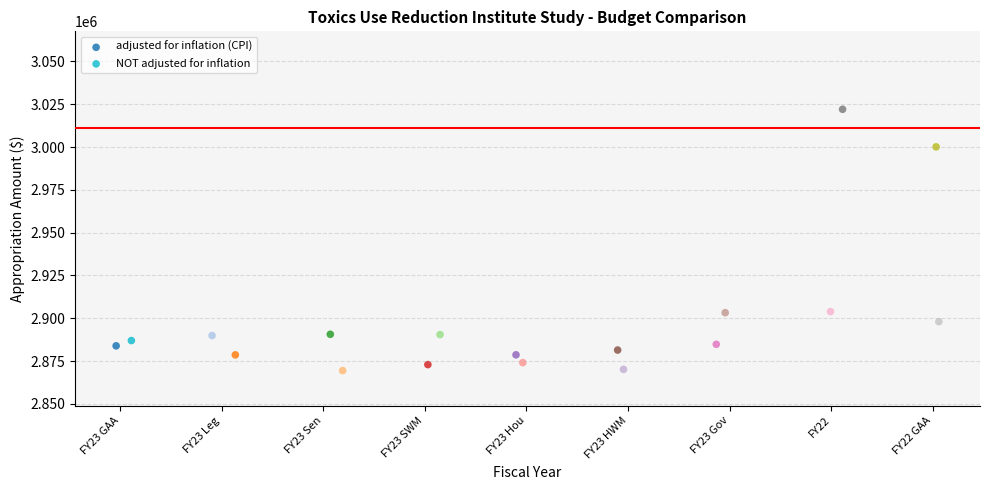

Which series contains the highest Y value?

adjusted for inflation (CPI)